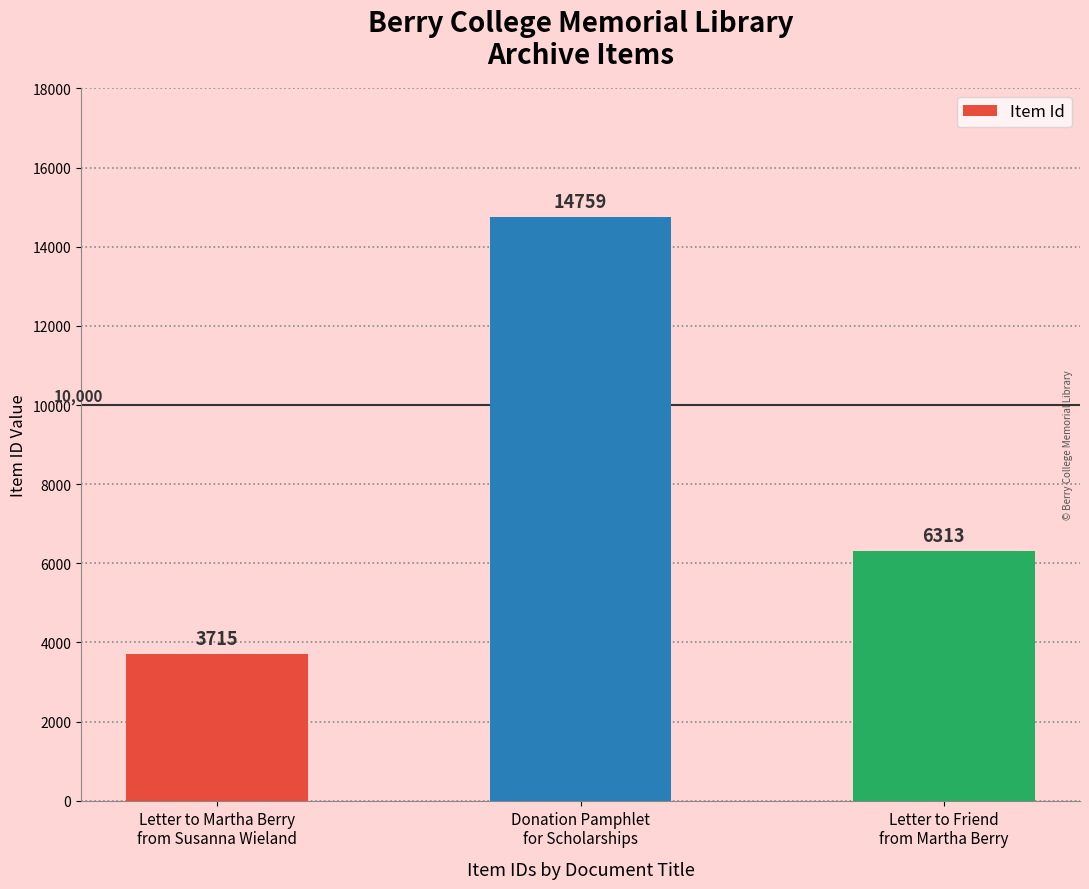

Which has a higher value, Donation Pamphlet
for Scholarships or Letter to Friend
from Martha Berry?

Donation Pamphlet
for Scholarships